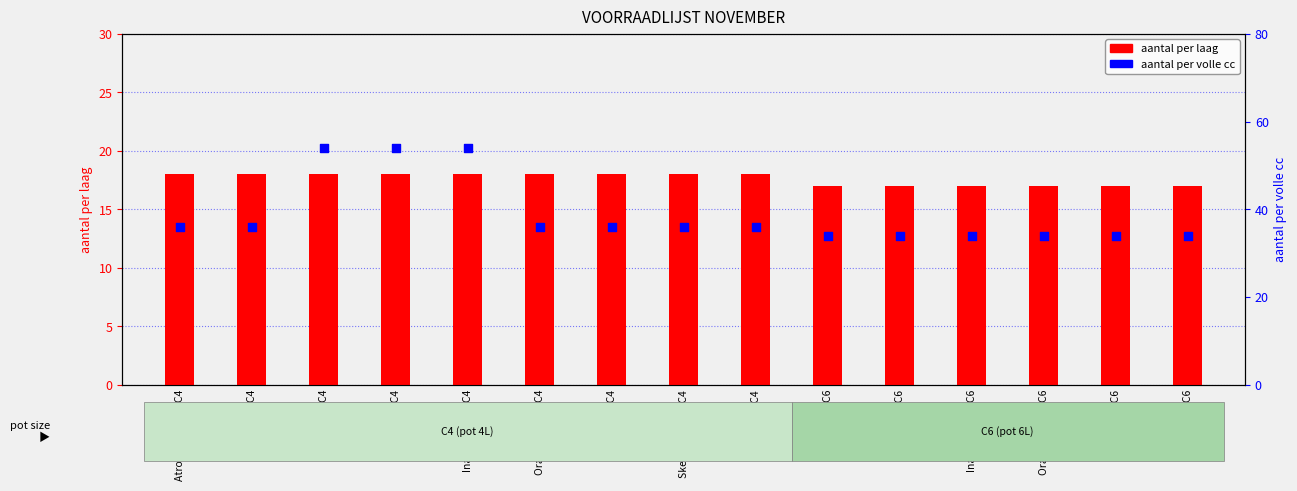

Which series reaches the minimum Y coordinate?

aantal per laag